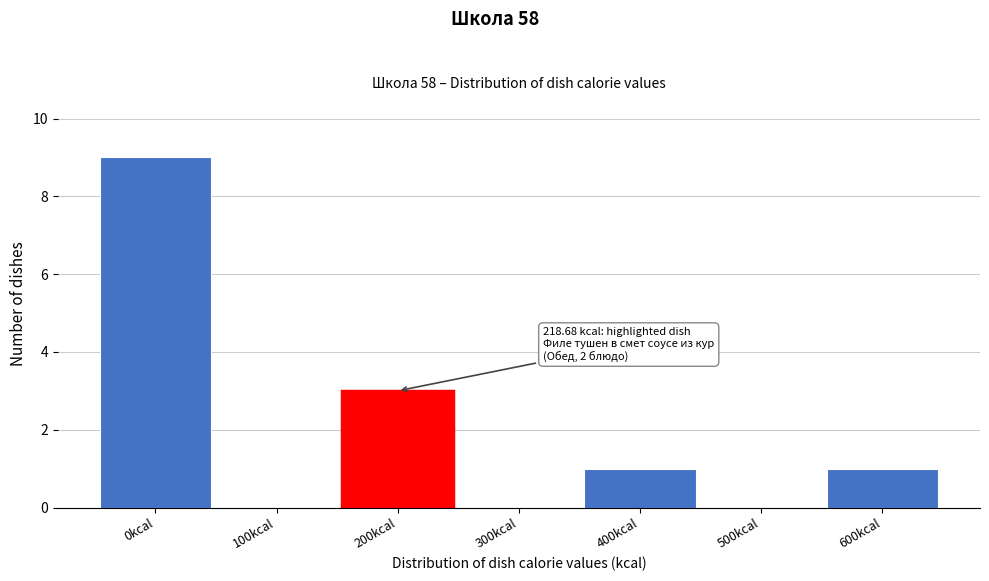

Reading right to left, transcribe all the data shown in this chart.

600kcal=1	500kcal=0	400kcal=1	300kcal=0	200kcal=3	100kcal=0	0kcal=9